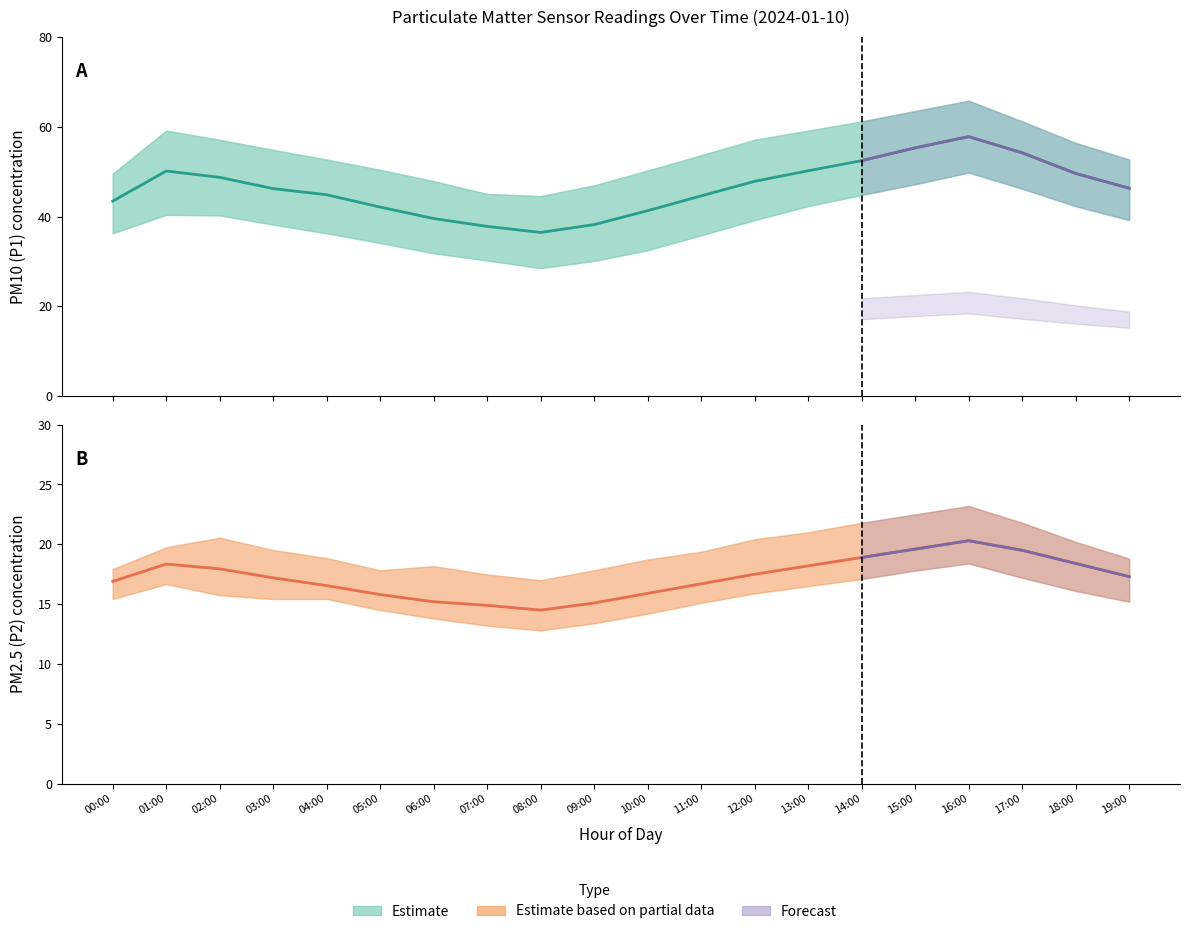

How many interior local valleys does the P1 (PM10) estimate series have?

1